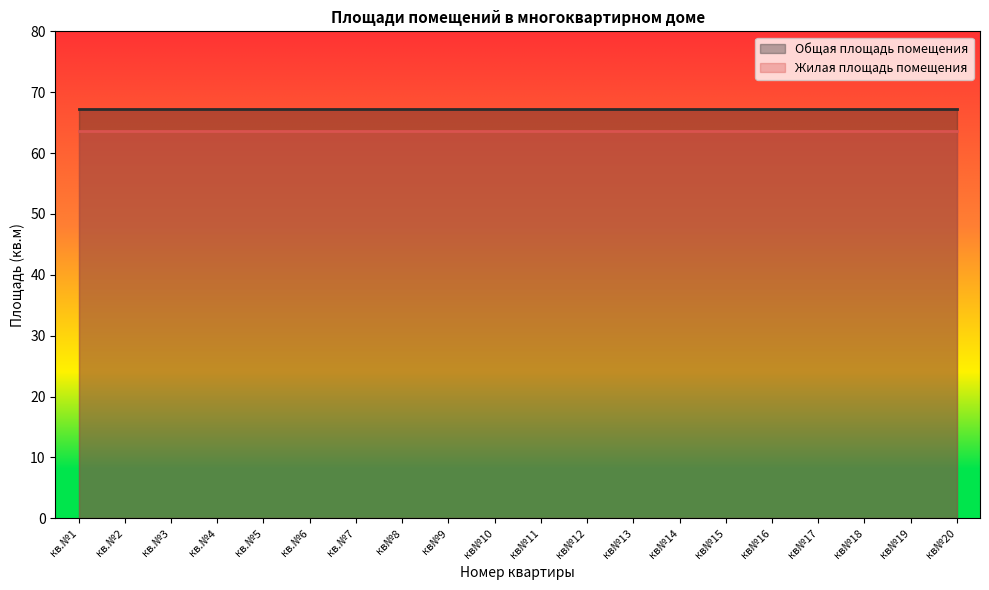

What is the greatest value displayed?

67.2